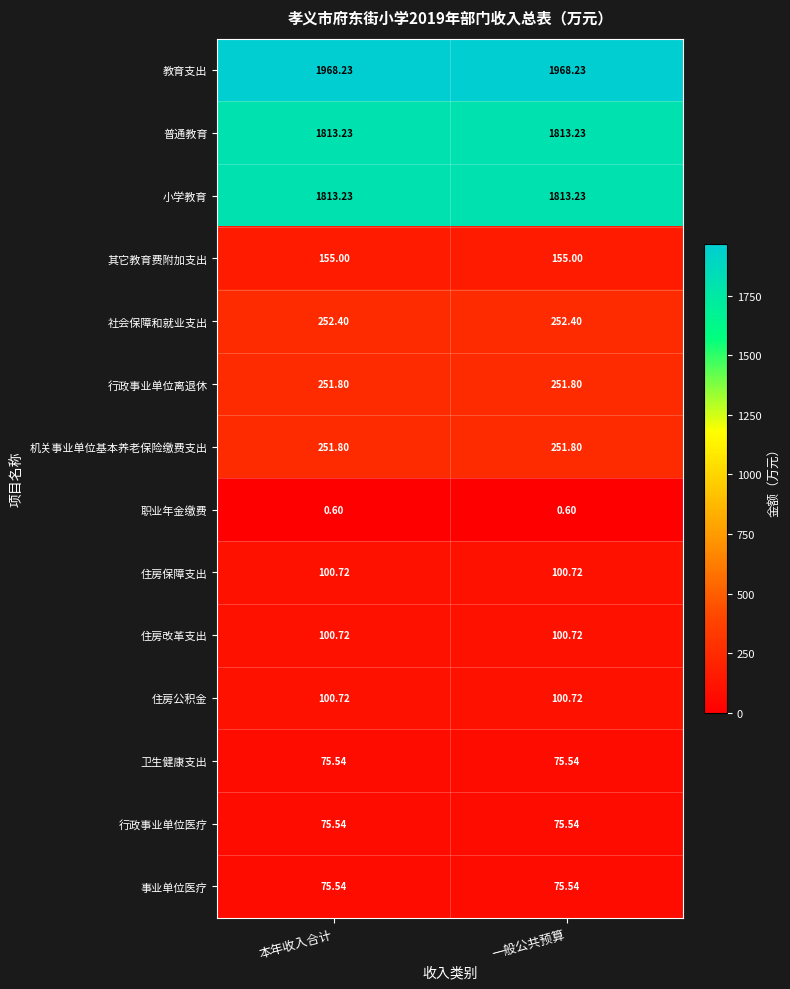

Is the value of 住房公积金 at 一般公共预算 greater than the value of 行政事业单位离退休 at 本年收入合计?

No